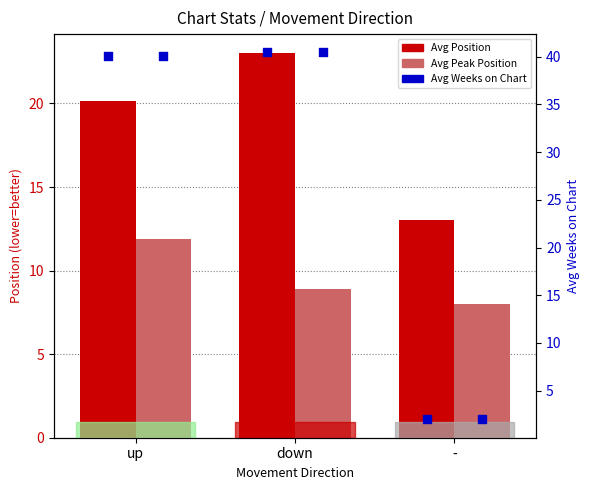

Which series reaches the maximum Y coordinate?

Avg Weeks on Chart